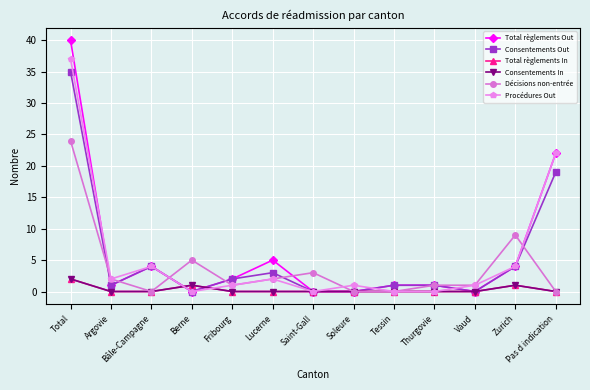

True or false: Total règlements Out and Consentements Out intersect in this chart.

False